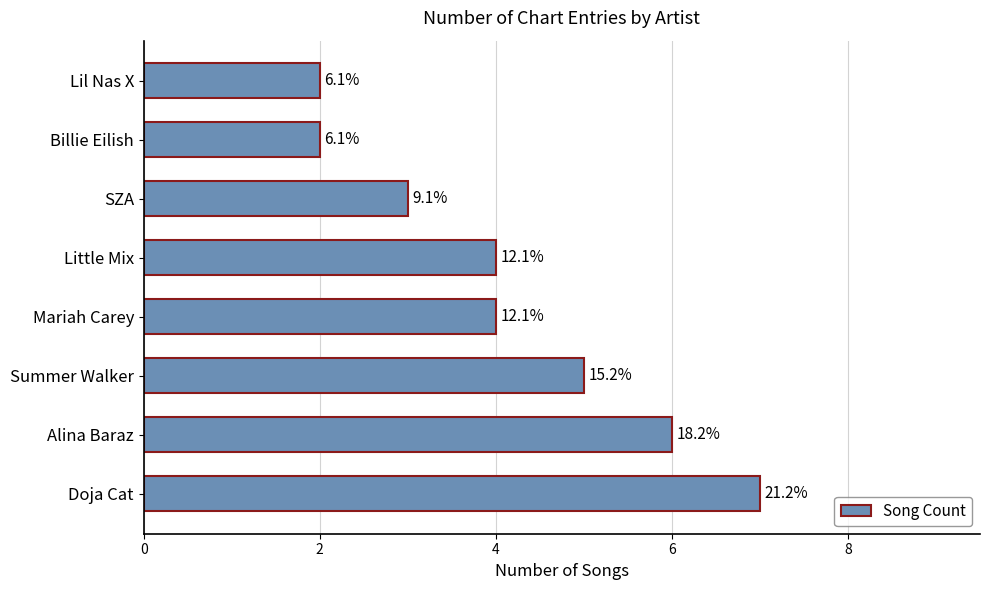

How many bars are there in total?

8